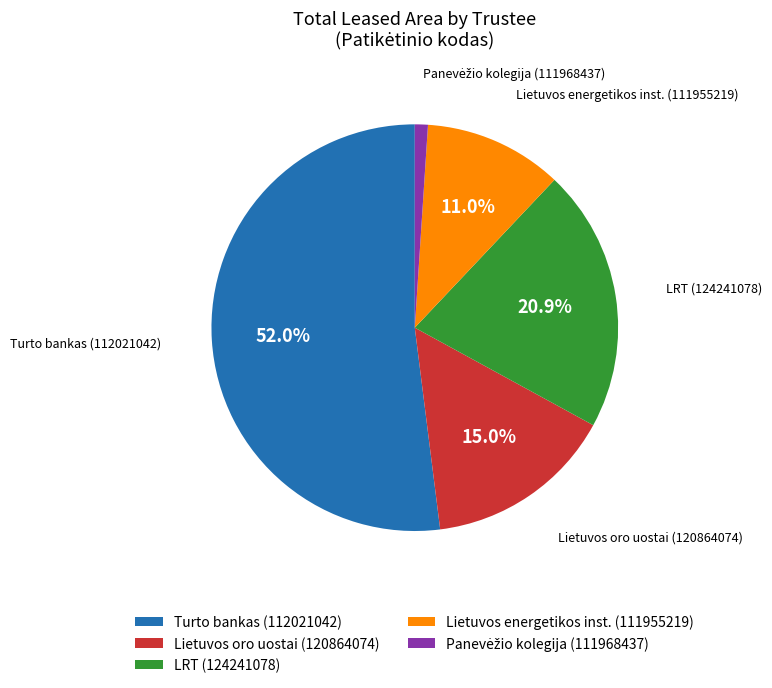

Which has a higher value, Turto bankas (112021042) or LRT (124241078)?

Turto bankas (112021042)